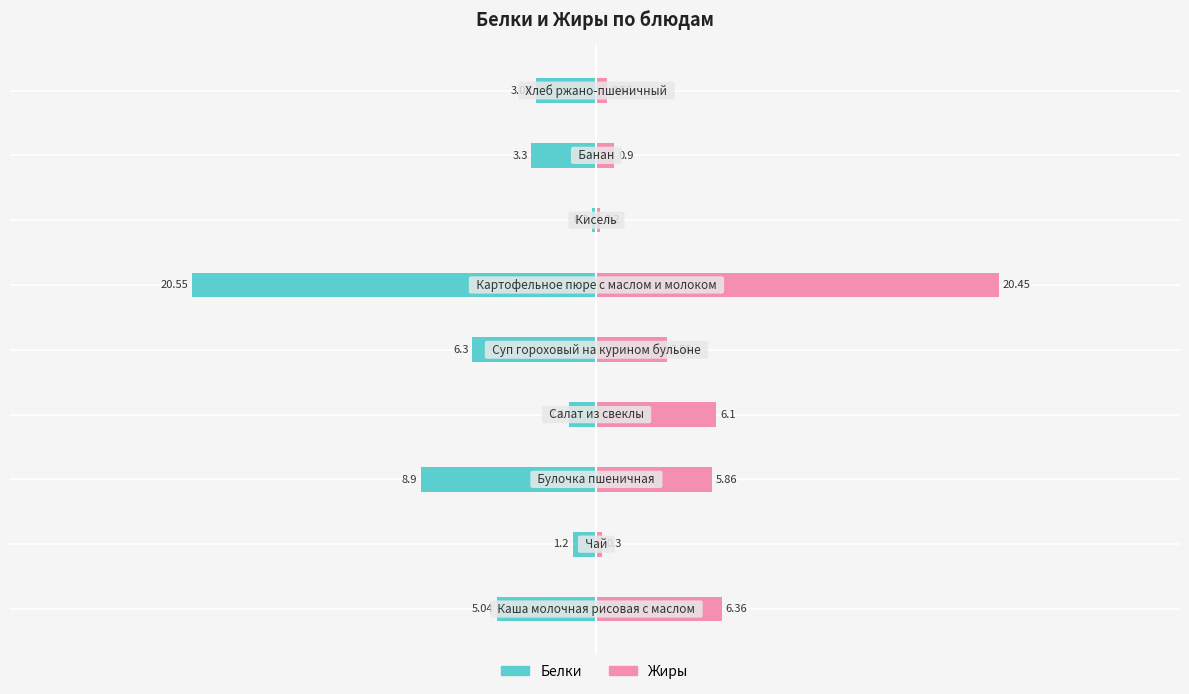

Is it true that Белки equals -3.1 at 8?

True